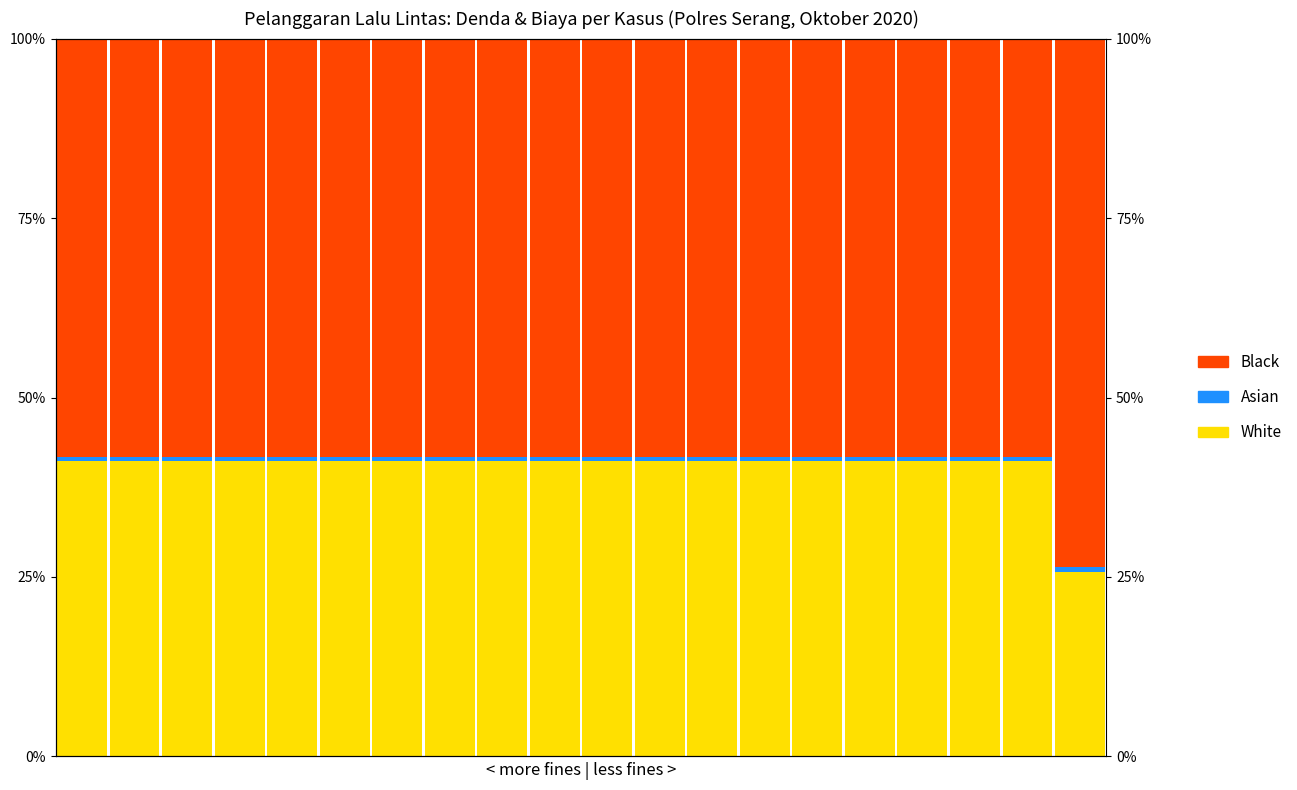

Is it true that White equals 41.2 at 8?

True